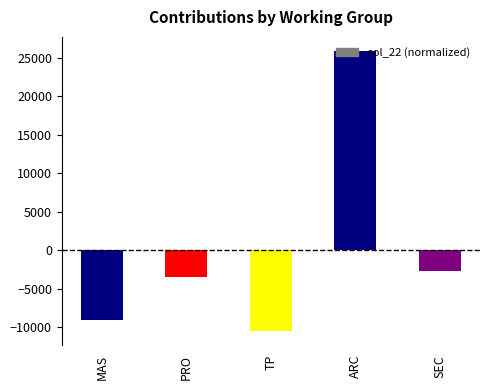

Which has a higher value, TP or ARC?

ARC